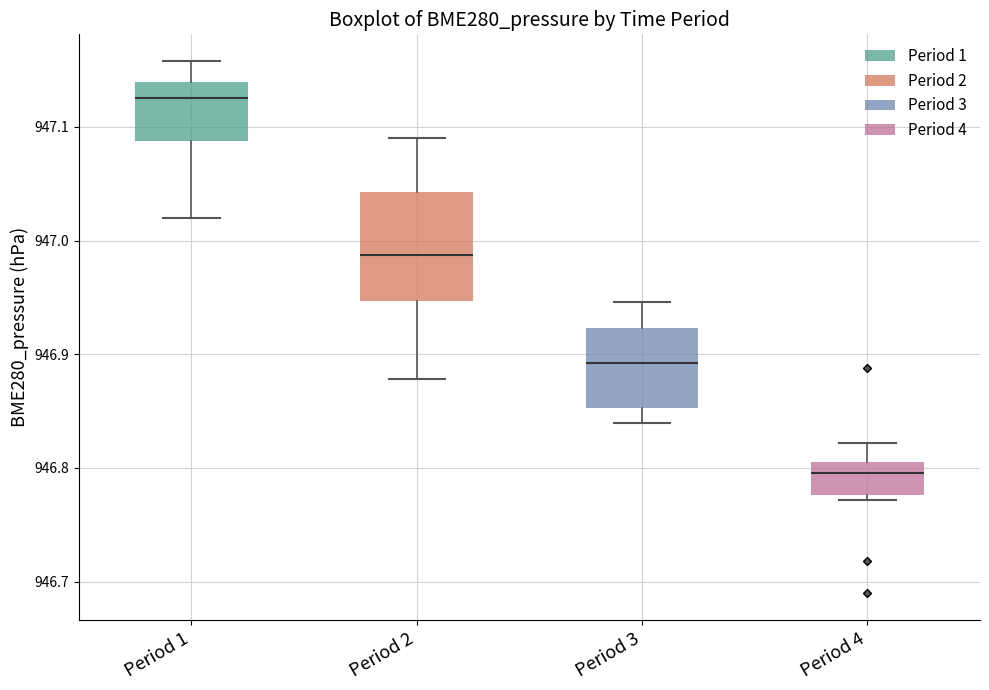

Where is the lower edge of the box for Period 4 on the y-axis? The values are not printed on the chart, so give them approximately, as read against the axis.

946.78